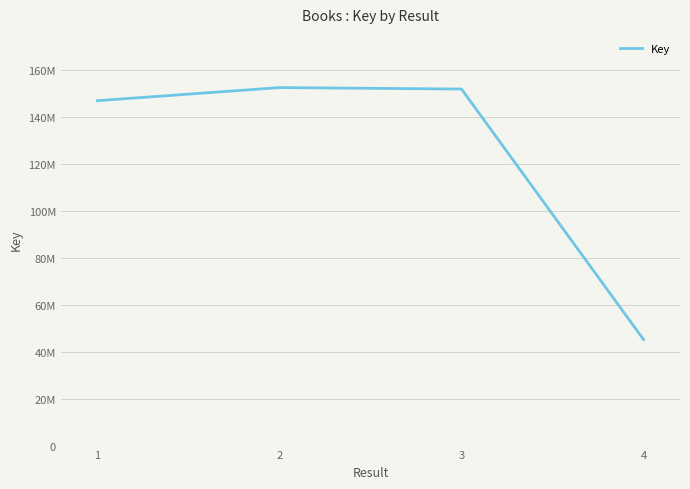

Between 2 and 3, which is larger?

2